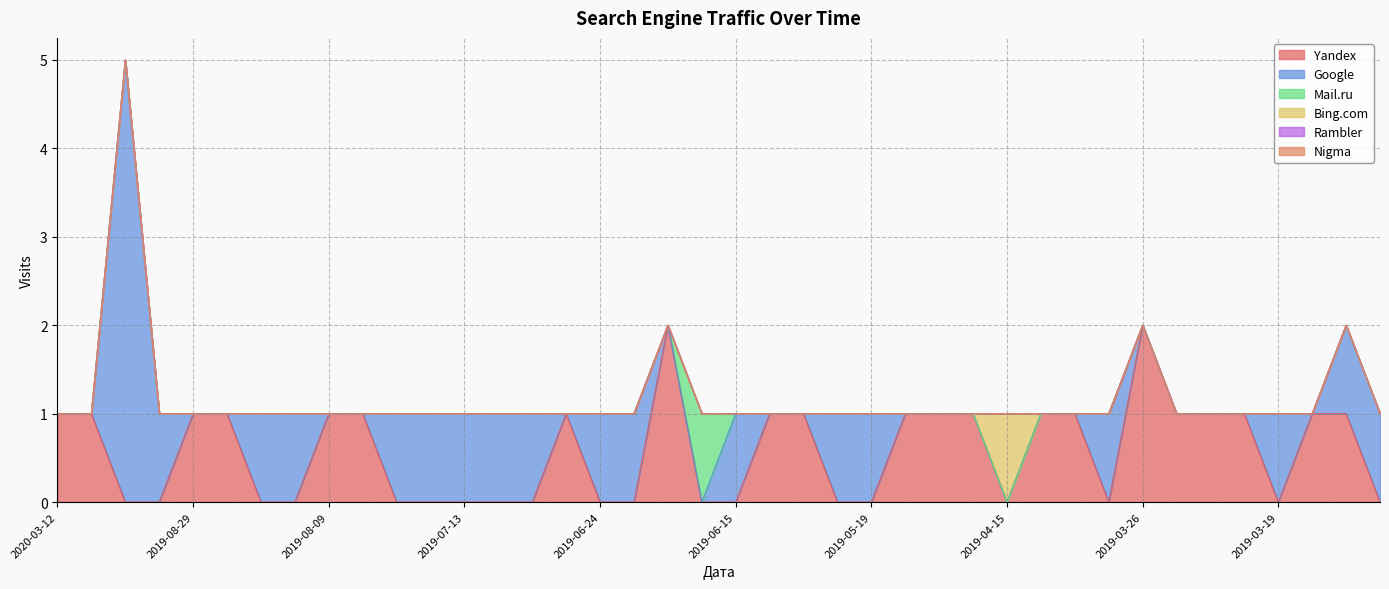

After their last crossing, which series has the higher values: Bing.com or Yandex?

Yandex